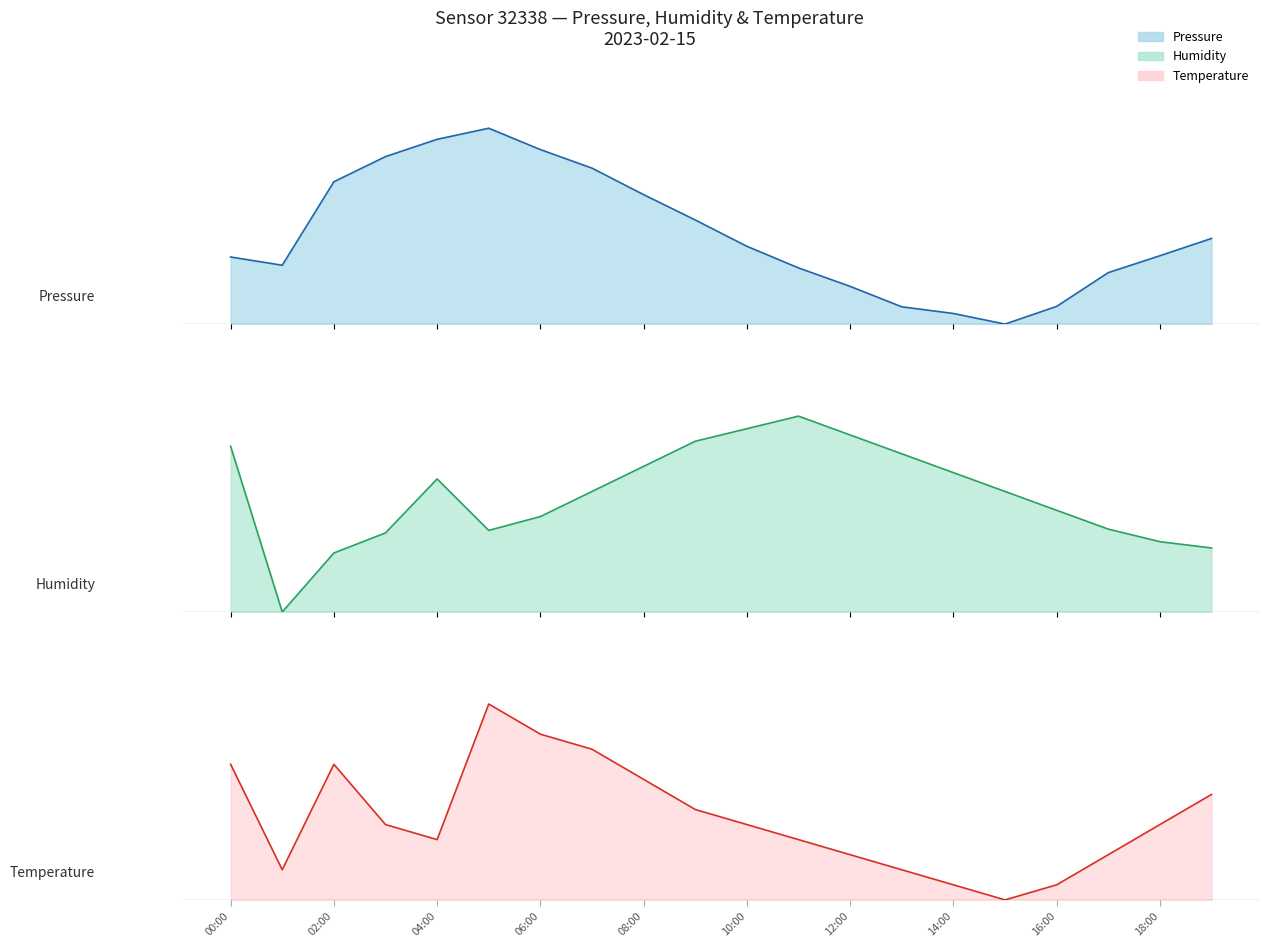

The value of pressure at 01:00 is 0.5. True or false?

False